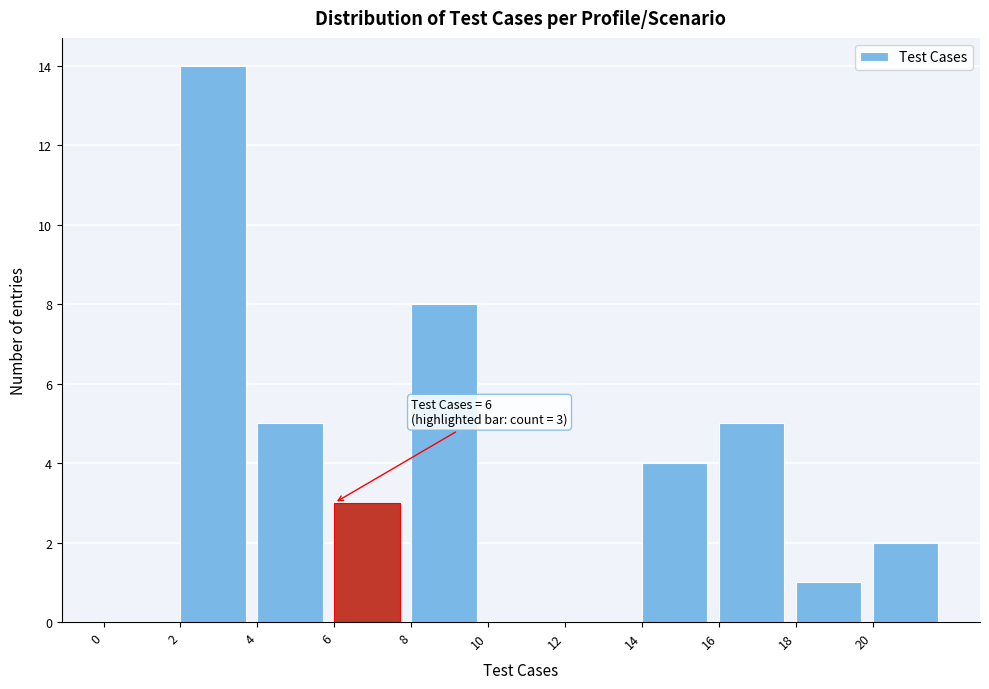

Which range on the x-axis has the tallest bar?

2 to 4